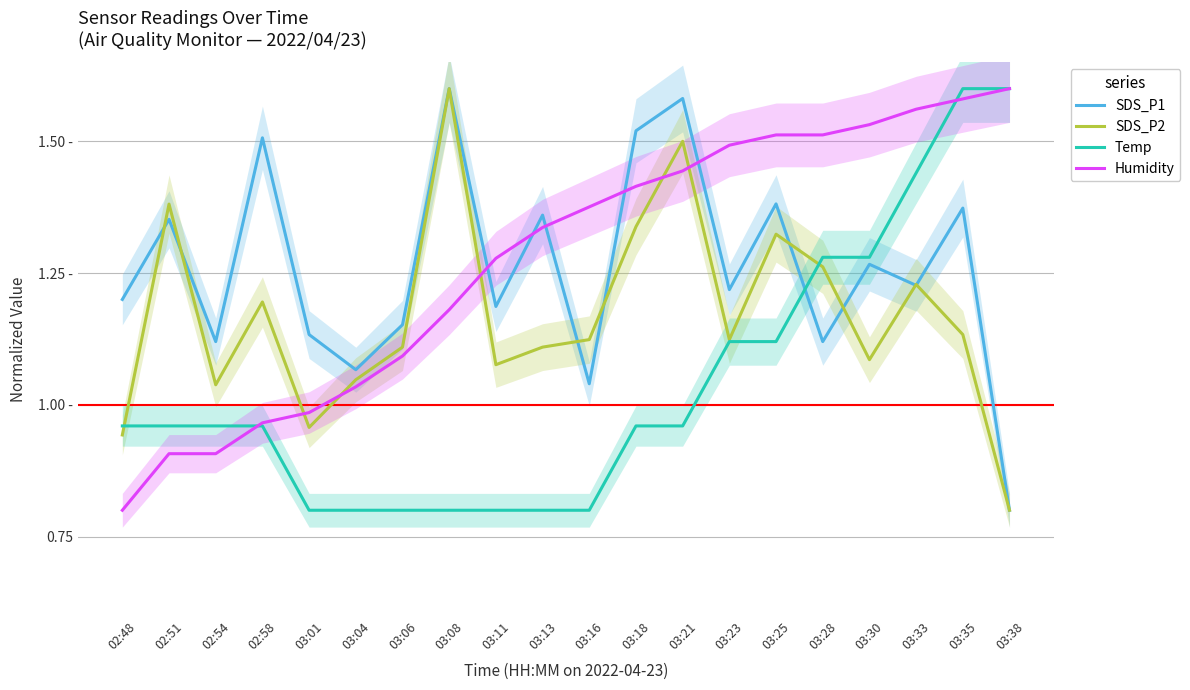

How many values in the SDS_P2 series exceed 1?

17